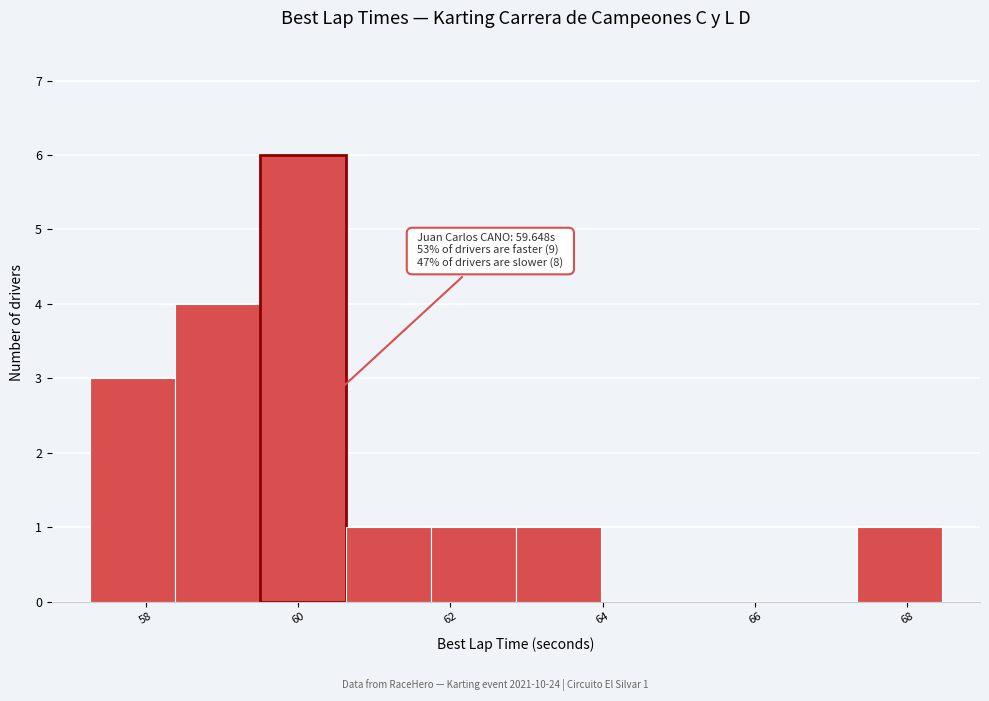

Over which range of the x-axis is the bar tallest?

59.6 to 60.6